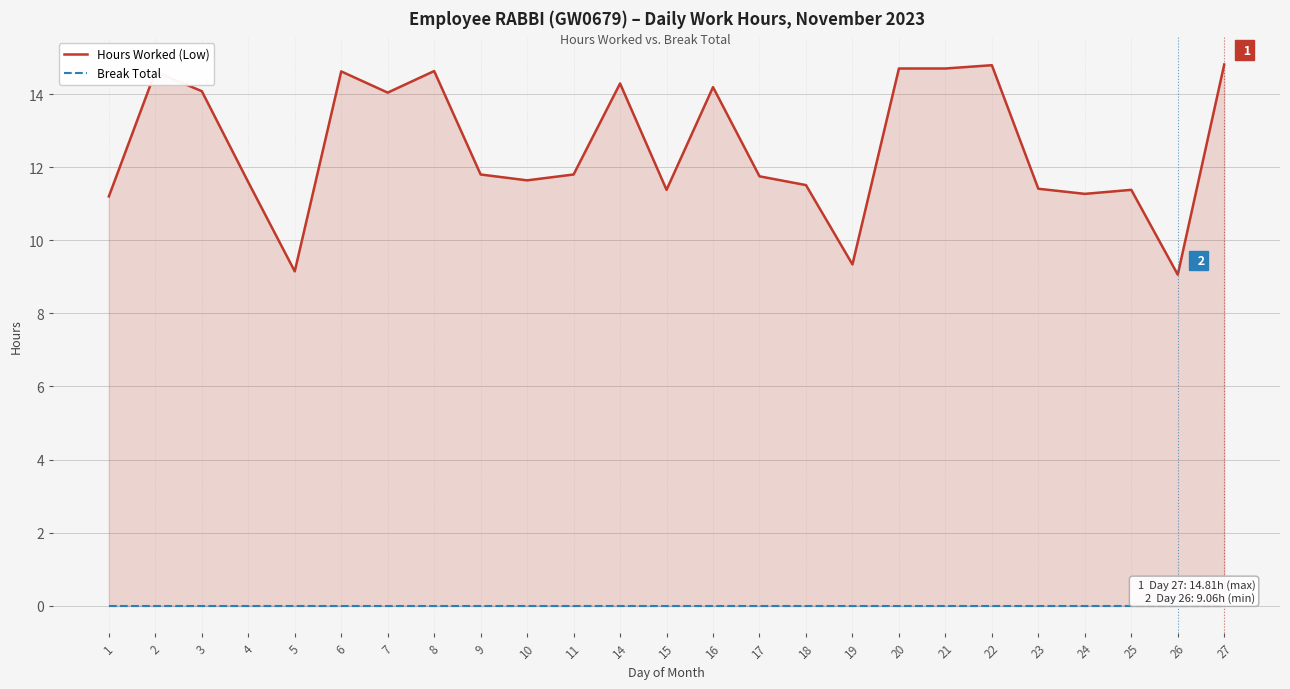

Does the chart have visible grid lines?

Yes